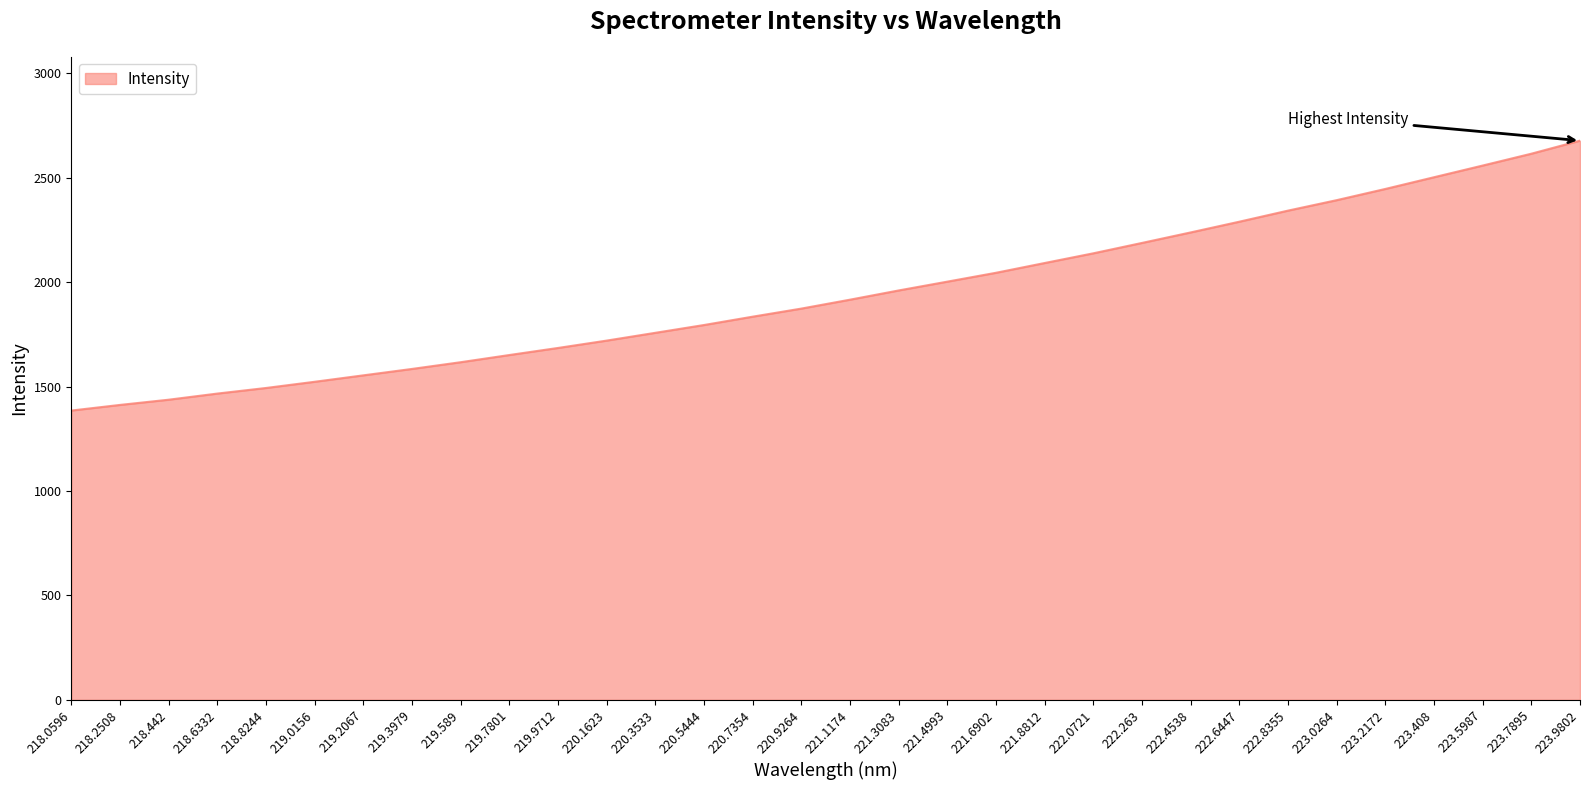

What is the approximate value at 223.0264?

2392.9